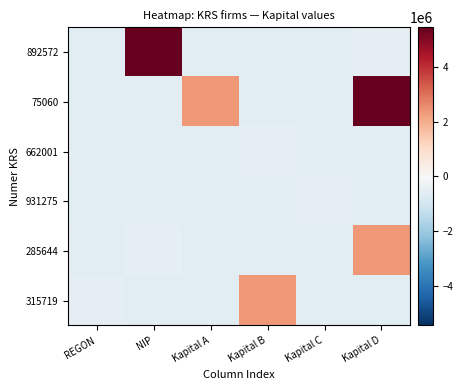

List the series in order of their peak value, highest first.

892572, 75060, 285644, 315719, 662001, 931275